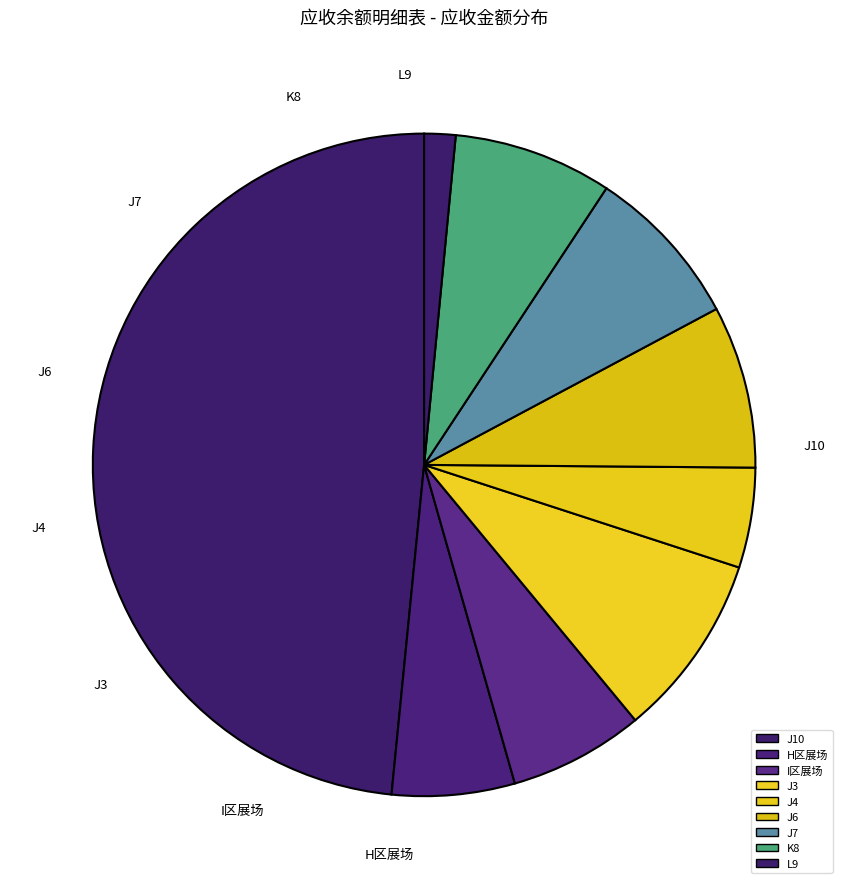

Is there any slice that represents more than half of the pie?

No